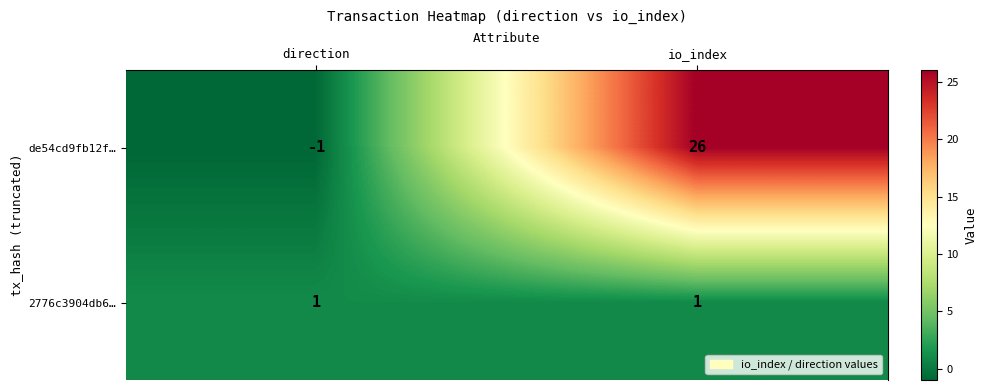

What is the highest value of the de54cd9fb12f… series?

26